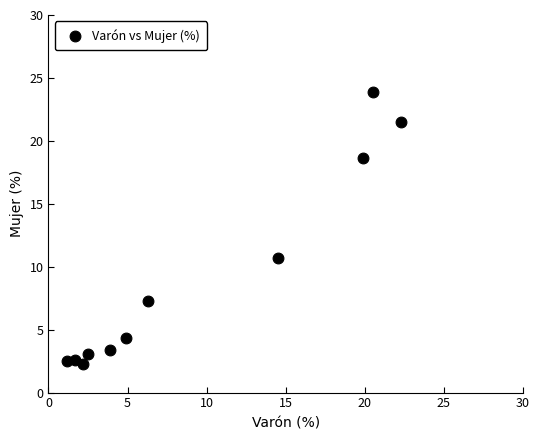

What Y value in the scatter plot is closest to 13?

10.7